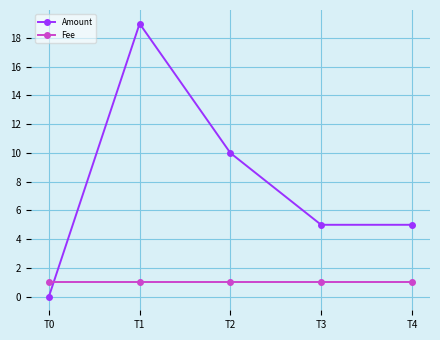

What is the difference between the highest and lowest values at T0?

1